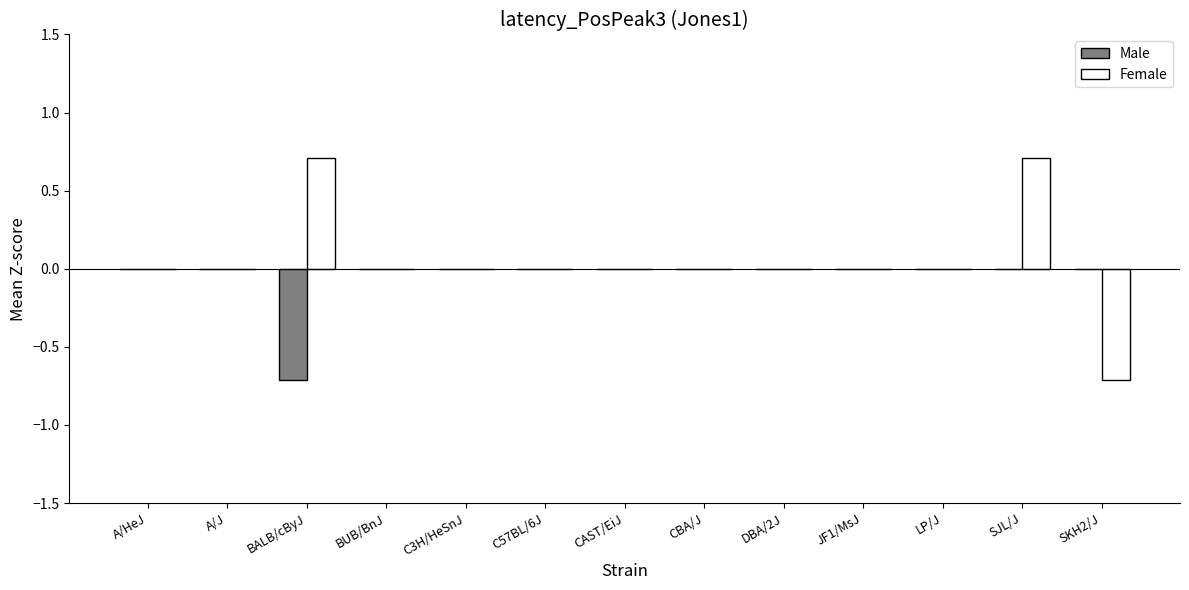

Reading left to right, extract all data points from this chart.

Male: 0.0	0.0	-0.7	0.0	0.0	0.0	0.0	0.0	0.0	0.0	0.0	0.0	0.0
Female: 0.0	0.0	0.7	0.0	0.0	0.0	0.0	0.0	0.0	0.0	0.0	0.7	-0.7